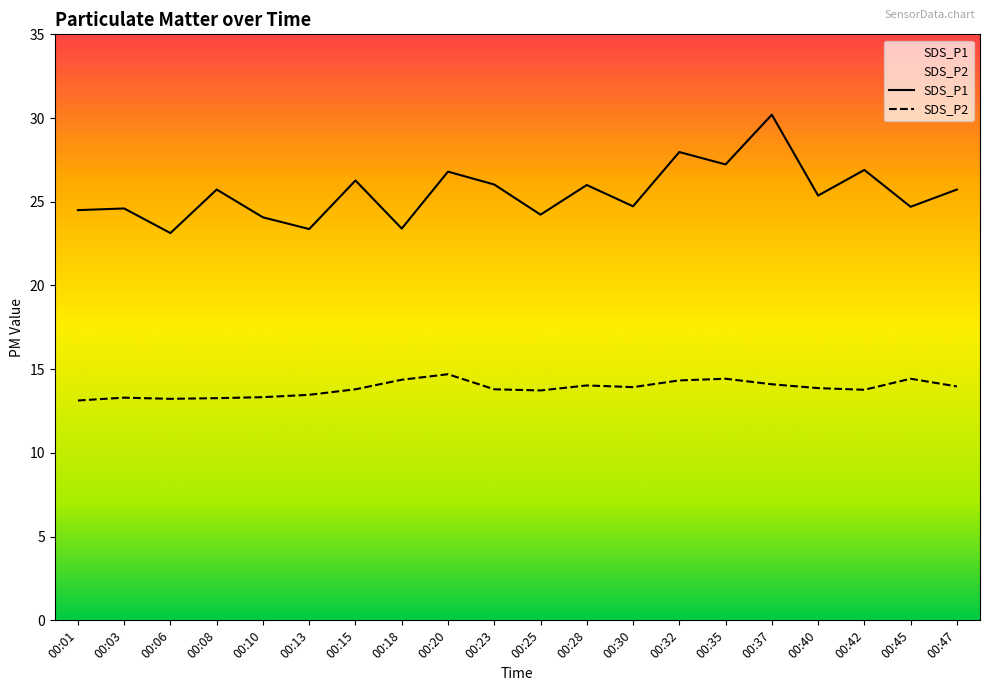

What is the sum of all SDS_P2 values?

277.0